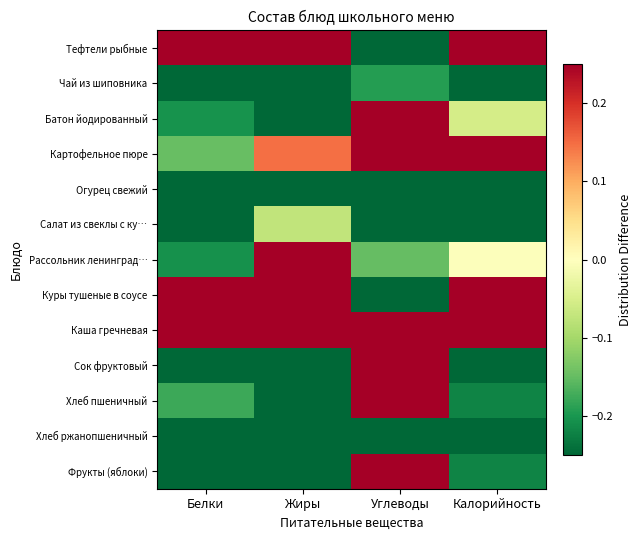

What is the spread (max minus min) of values at Калорийность?

0.5